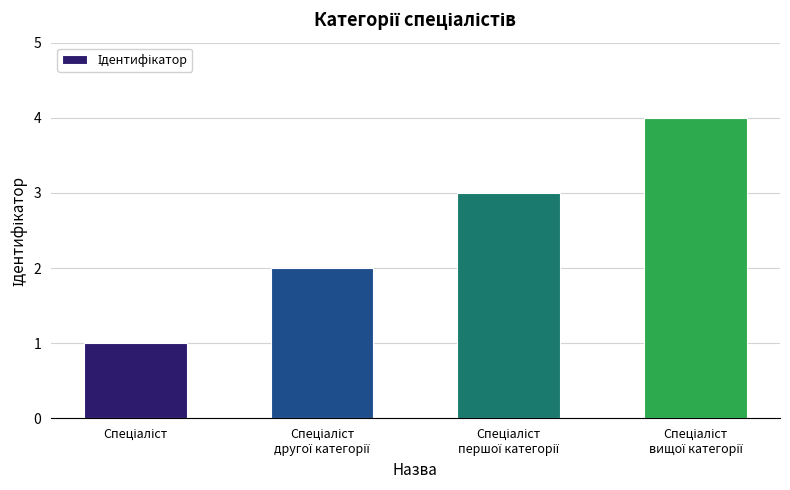

What is the sum of all values?

10